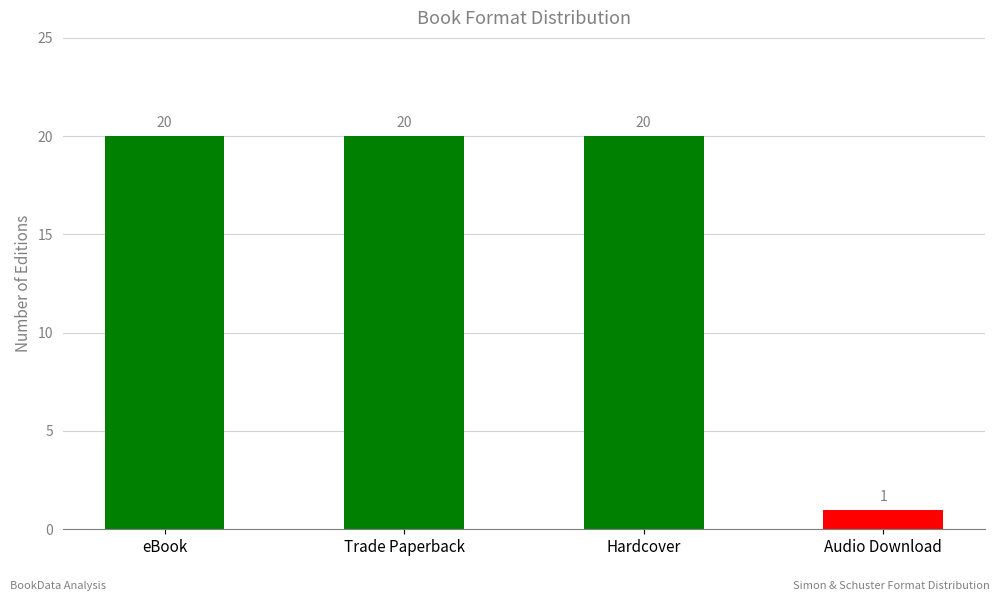

What is the label of the 2nd bar from the left?

Trade Paperback